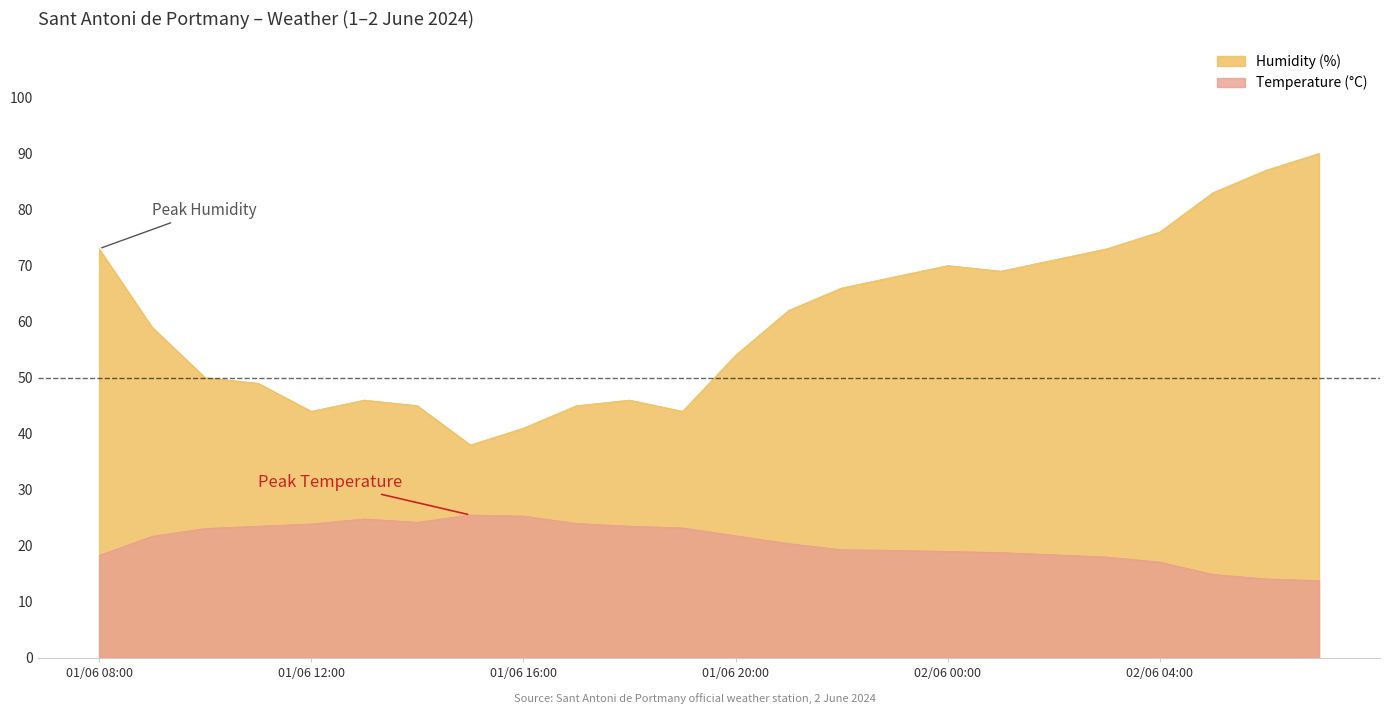

What is the difference between the Temperature (°C) values at 01/06 18:00 and 01/06 23:00?

4.3